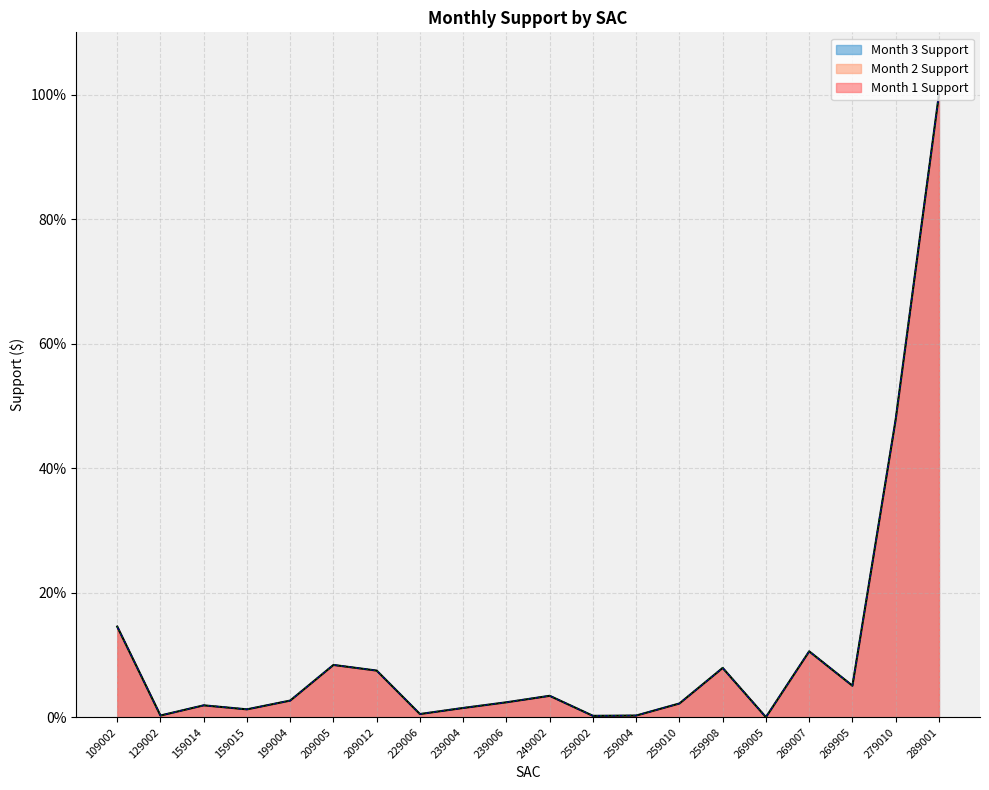

Rank the series at 239006 from highest to lowest value.

Month 1 Support, Month 2 Support, Month 3 Support